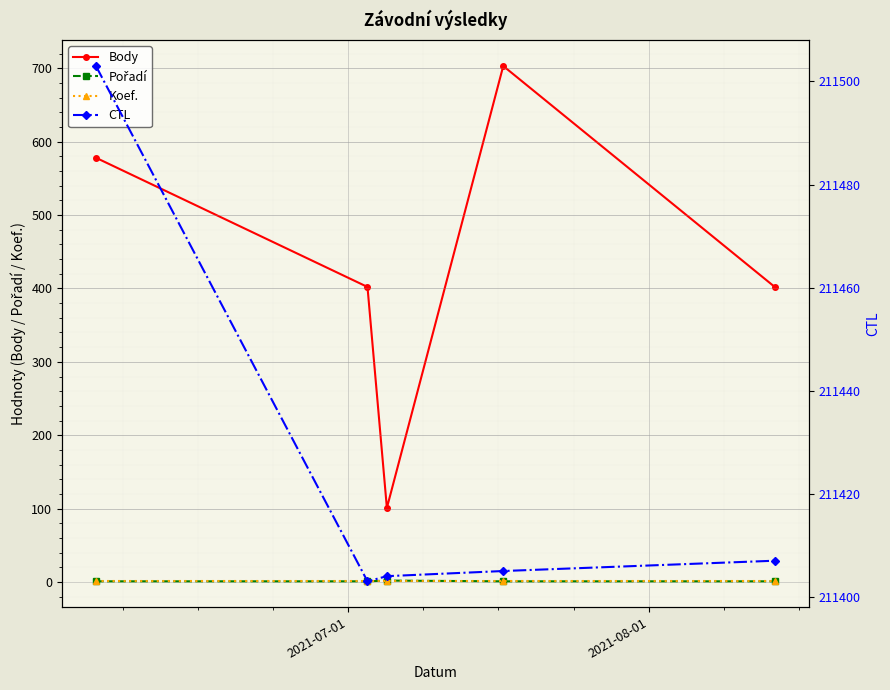

What is the value of the Pořadí point at the 1st from the left?

1